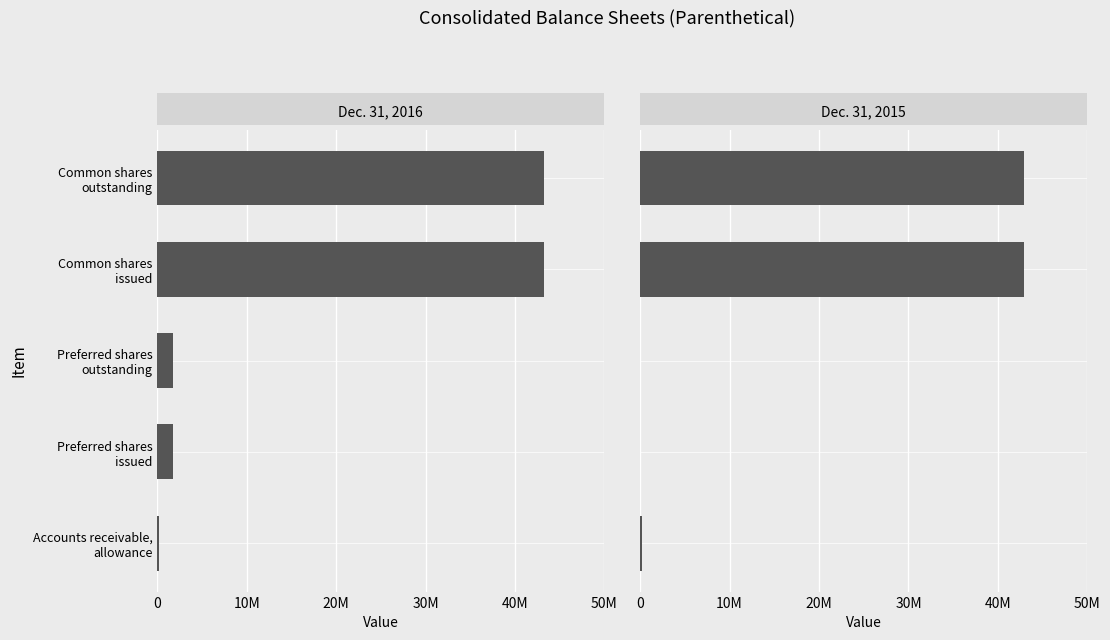

Which series has the largest range (max minus min)?

Dec. 31, 2016